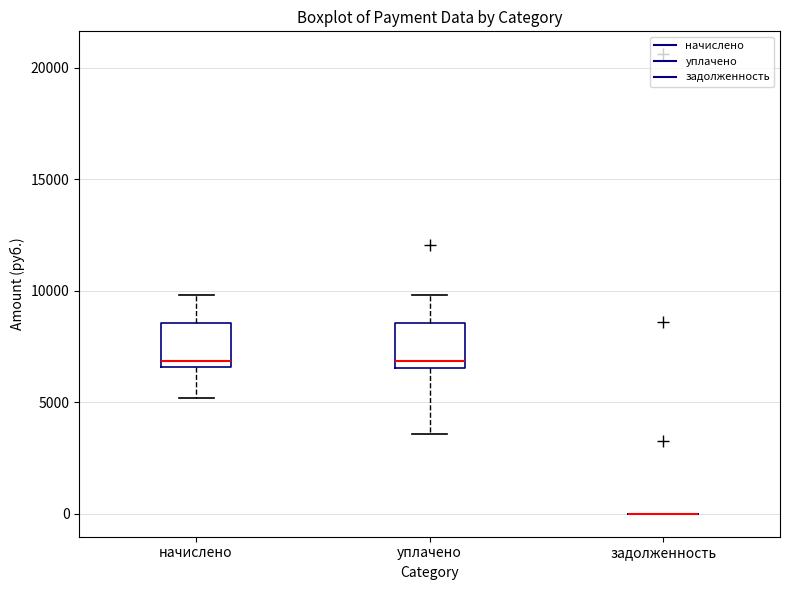

Reading left to right, read every box against the y-axis: the position of its median line, the range the box covers, and the ends of its whiskers. The values are not printed on the chart, so give them approximately, as read against the axis.

начислено: median 7000, box 6500 to 8500, whiskers 5000 to 10000
уплачено: median 7000, box 6500 to 8500, whiskers 3500 to 10000
задолженность: box collapsed to a line at 0, whiskers 0 to 0